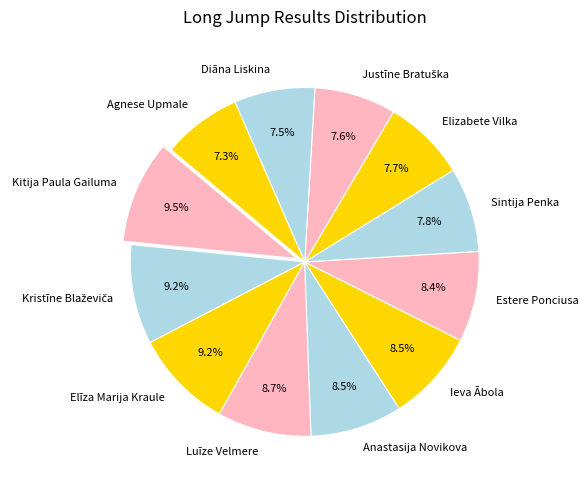

Is Sintija Penka the majority of the pie?

No